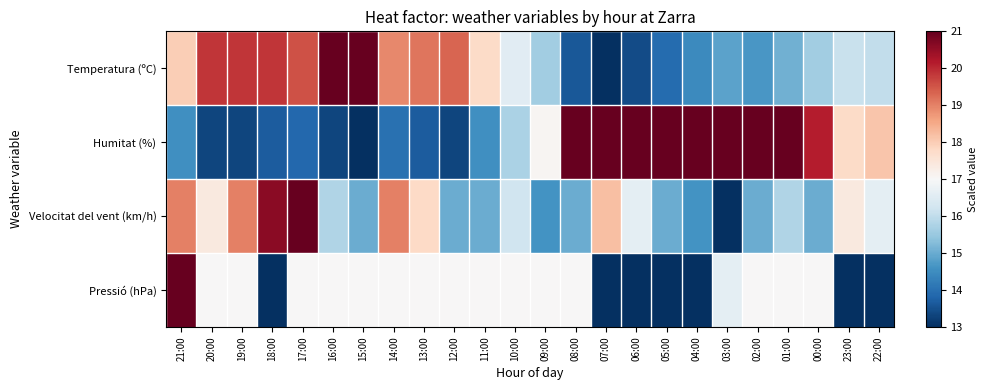

Reading right to left, list all the values displayed in this chart.

Temperatura (ºC): 22:00=16.0	23:00=16.1	00:00=15.6	01:00=15.1	02:00=14.7	03:00=14.9	04:00=14.5	05:00=13.9	06:00=13.4	07:00=13.0	08:00=13.6	09:00=15.6	10:00=16.5	11:00=17.8	12:00=19.3	13:00=19.1	14:00=18.9	15:00=21.0	16:00=21.0	17:00=19.5	18:00=19.9	19:00=19.9	20:00=19.9	21:00=18.0
Humitat (%): 22:00=18.1	23:00=17.8	00:00=20.1	01:00=21.0	02:00=21.0	03:00=21.0	04:00=21.0	05:00=21.0	06:00=21.0	07:00=21.0	08:00=21.0	09:00=17.1	10:00=15.7	11:00=14.5	12:00=13.3	13:00=13.7	14:00=14.0	15:00=13.0	16:00=13.3	17:00=13.9	18:00=13.7	19:00=13.3	20:00=13.3	21:00=14.5
Velocitat del vent (km/h): 22:00=16.6	23:00=17.4	00:00=15.0	01:00=15.8	02:00=15.0	03:00=13.0	04:00=14.6	05:00=15.0	06:00=16.6	07:00=18.2	08:00=15.0	09:00=14.6	10:00=16.2	11:00=15.0	12:00=15.0	13:00=17.8	14:00=19.0	15:00=15.0	16:00=15.8	17:00=21.0	18:00=20.6	19:00=19.0	20:00=17.4	21:00=19.0
Pressió (hPa): 22:00=13.0	23:00=13.0	00:00=17.0	01:00=17.0	02:00=17.0	03:00=16.6	04:00=13.0	05:00=13.0	06:00=13.0	07:00=13.0	08:00=17.0	09:00=17.0	10:00=17.0	11:00=17.0	12:00=17.0	13:00=17.0	14:00=17.0	15:00=17.0	16:00=17.0	17:00=17.0	18:00=13.0	19:00=17.0	20:00=17.0	21:00=21.0